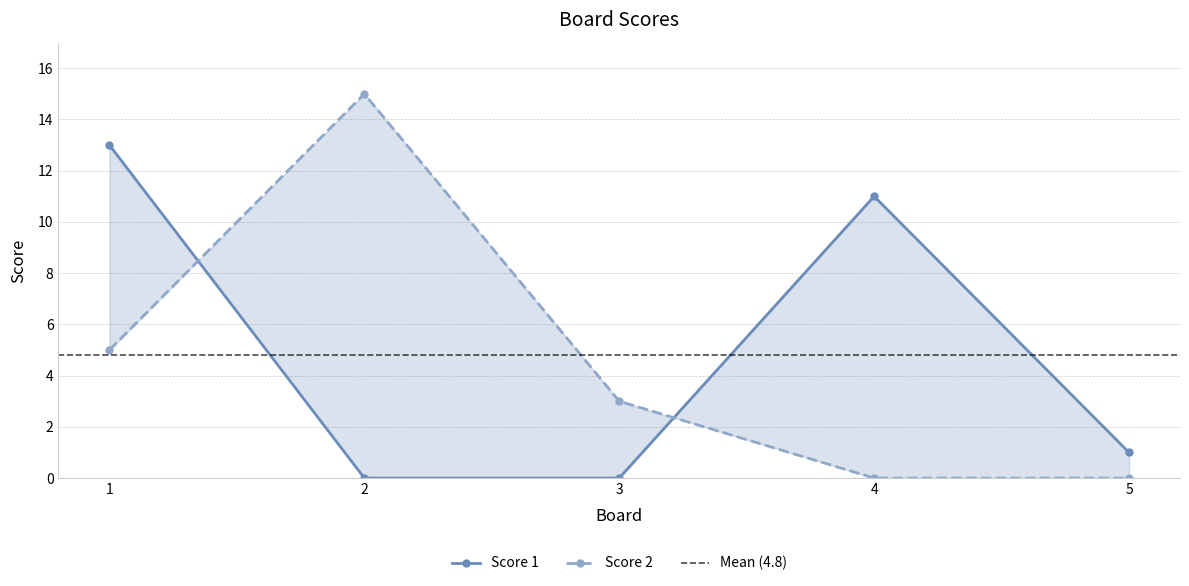

What is the total value across all series at 5?

1